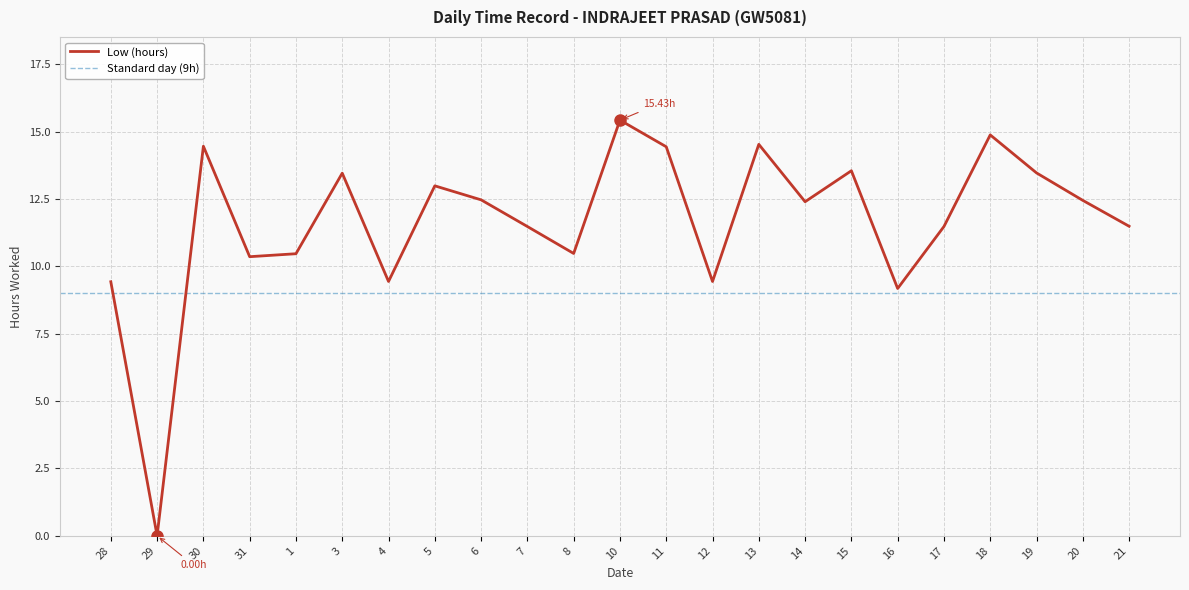

List the labels in order of value, largest first.

10, 18, 13, 30, 11, 15, 19, 3, 5, 6, 20, 14, 21, 7, 17, 8, 1, 31, 4, 12, 28, 16, 29